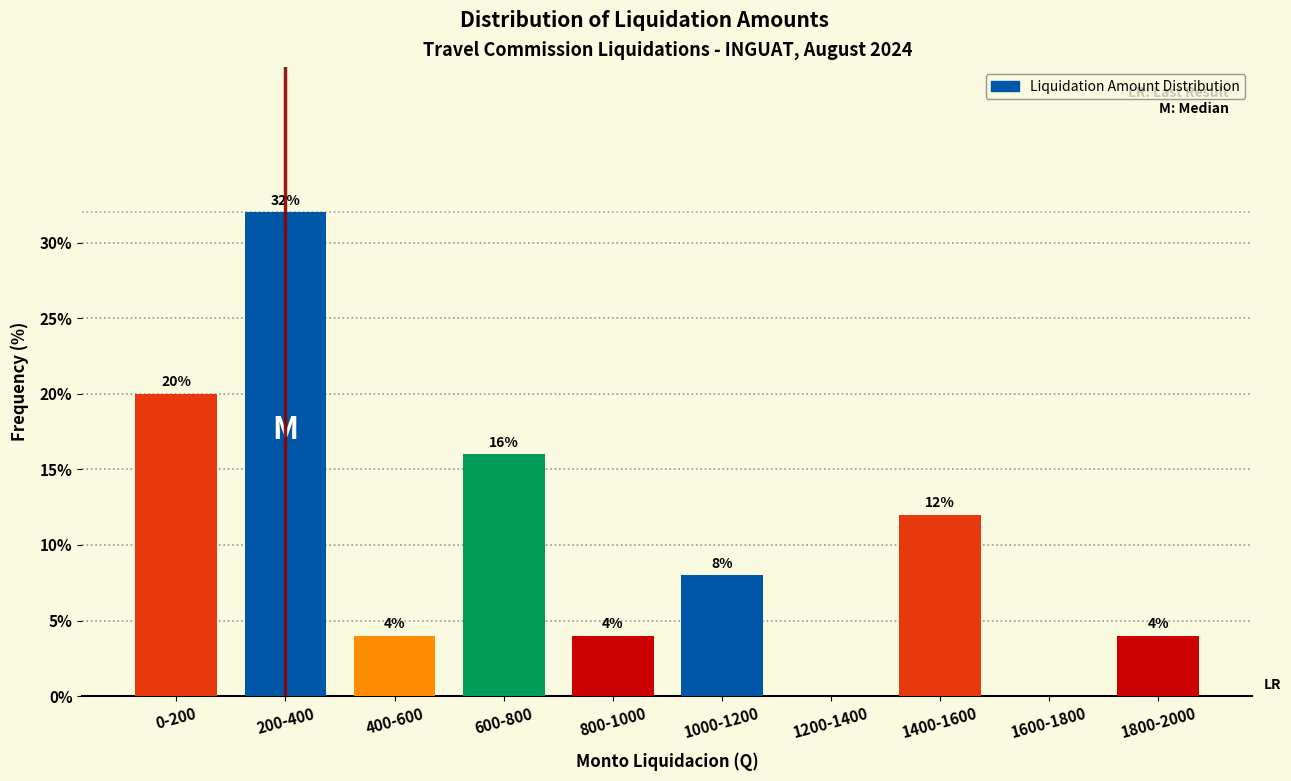

Reading left to right, what are all the values shown in this chart?

0-200=20	200-400=32	400-600=4	600-800=16	800-1000=4	1000-1200=8	1200-1400=0	1400-1600=12	1600-1800=0	1800-2000=4